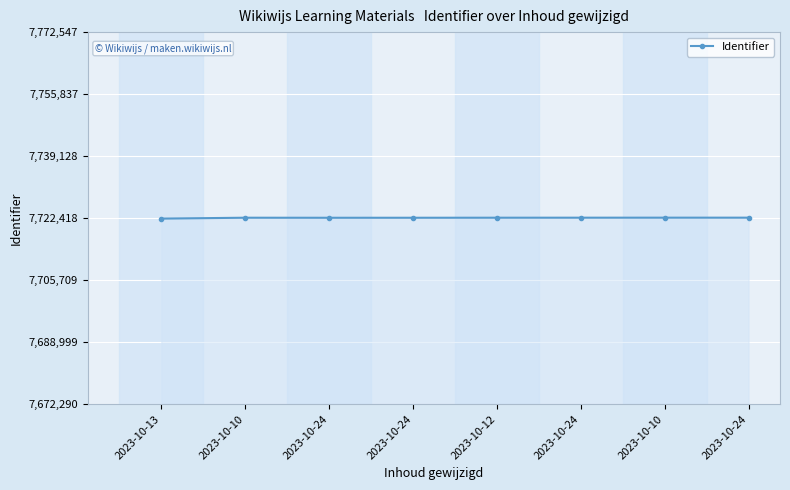

Count the number of categories in the chart.

8